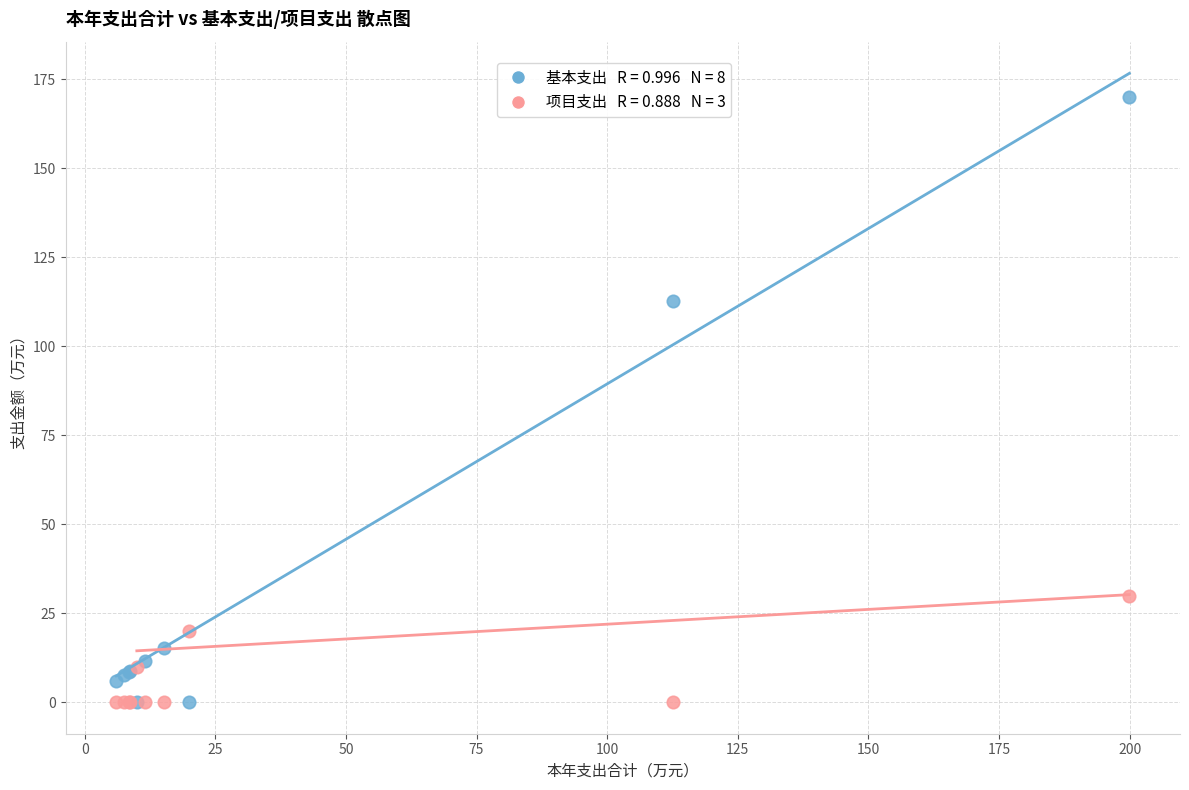

Across all series, what Y value is closest to 84?

112.7